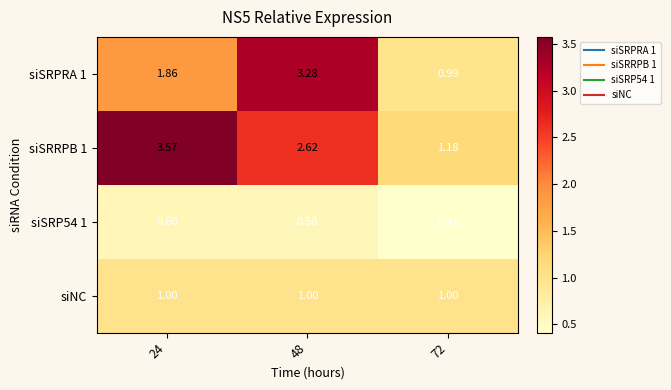

Which series has the widest spread of values?

siSRRPB 1